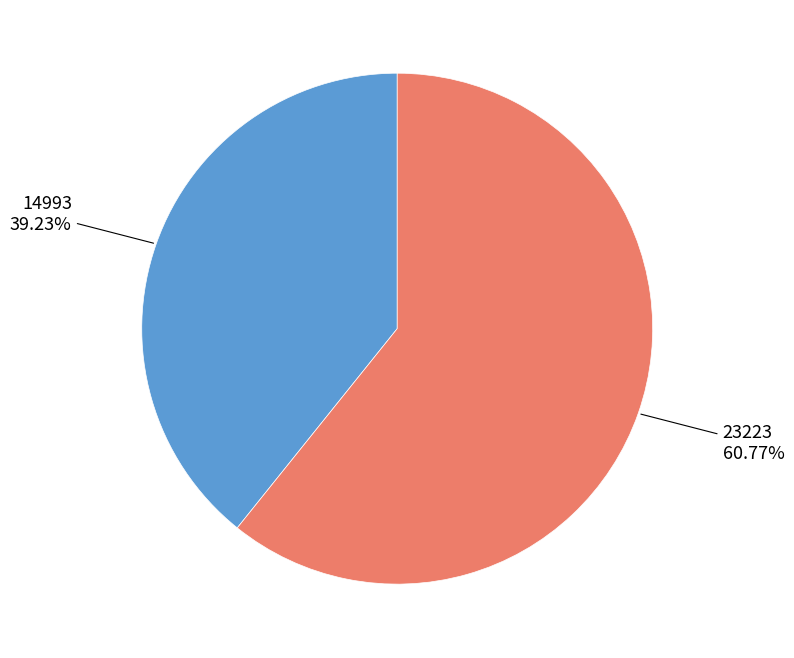

Is there a majority slice in this chart?

Yes